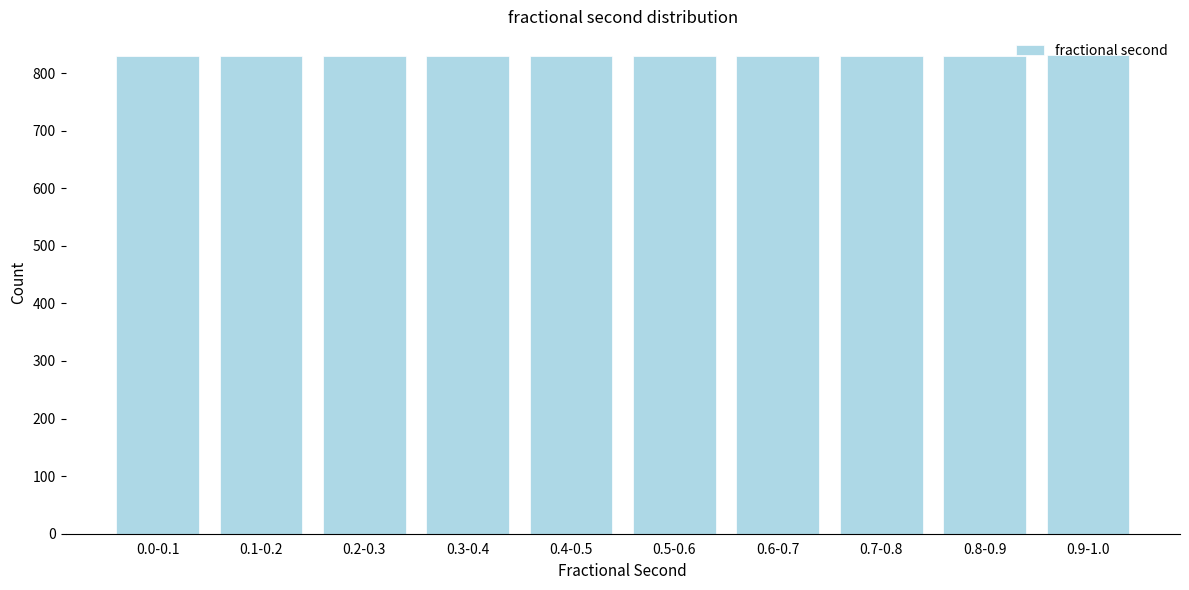

What is the average value?

830